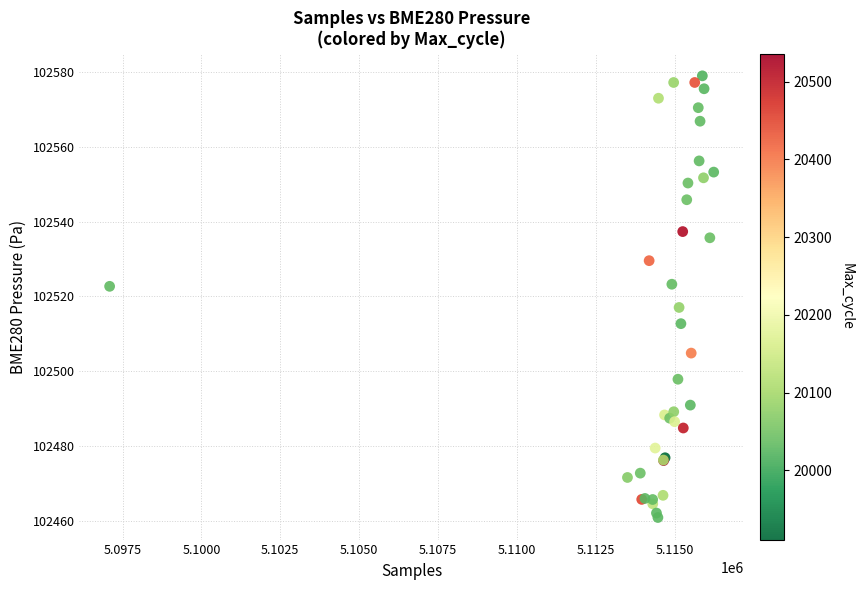

What Y value in the scatter plot is closest to 102519?

102517.1